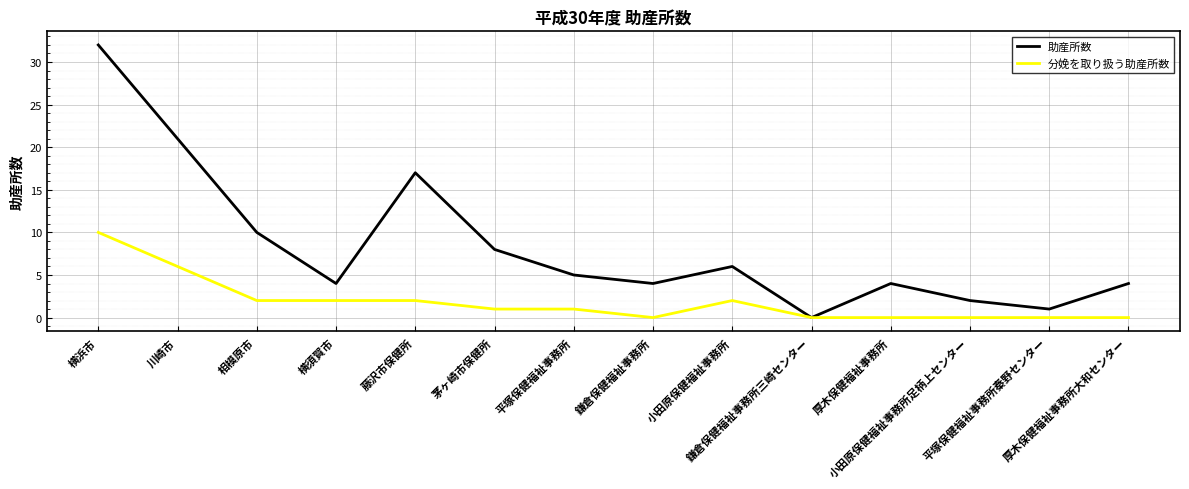

Which category has the highest value in the 分娩を取り扱う助産所数 series?

横浜市